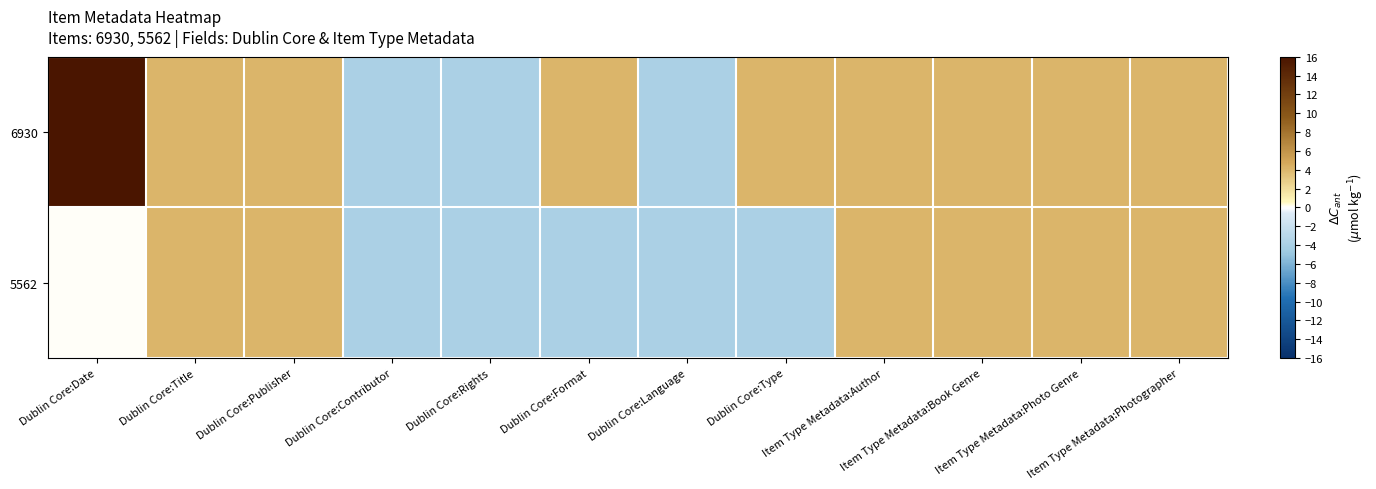

What is the total value across all series at Dublin Core:Contributor?

-8